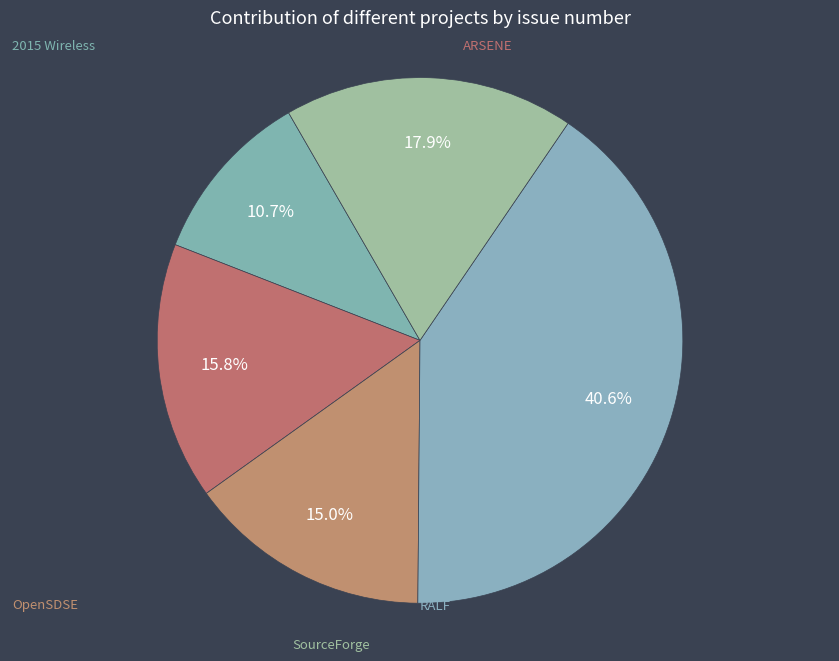

How many slices are in this pie chart?

5